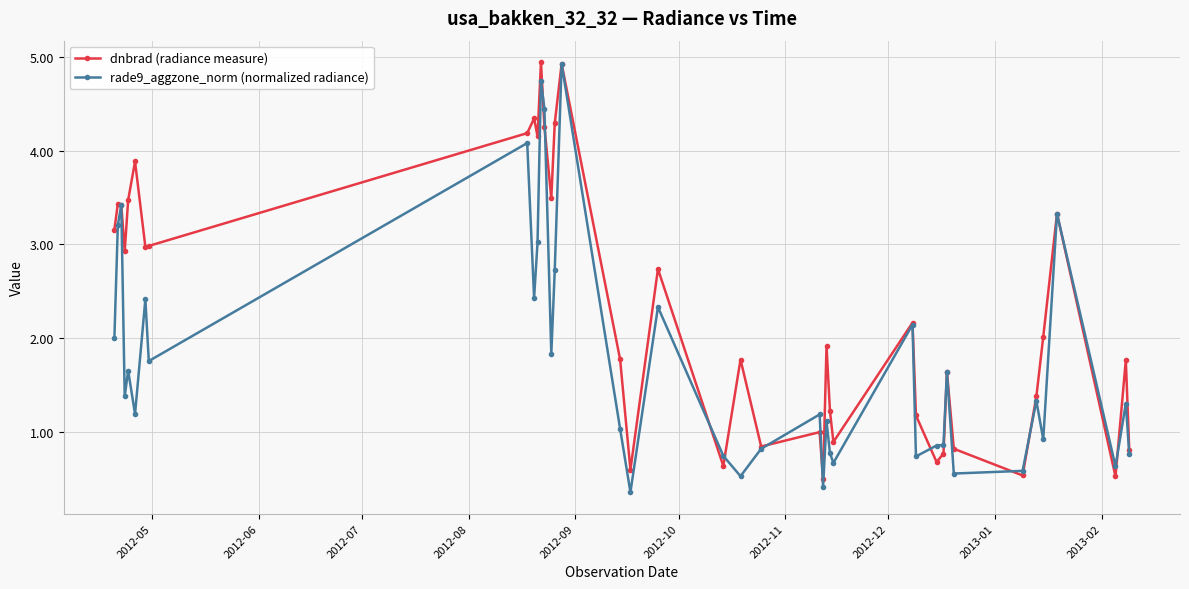

What is the maximum value for rade9_aggzone_norm (normalized radiance)?

4.9